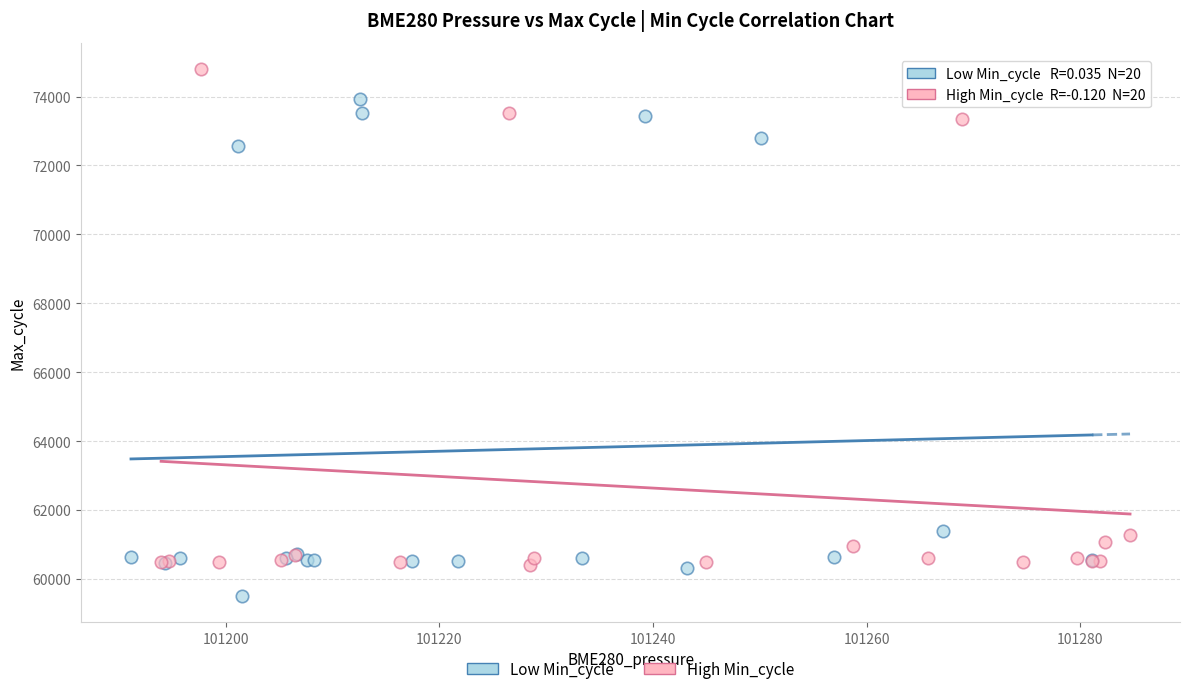

Which series reaches the minimum Y coordinate?

Low Min_cycle